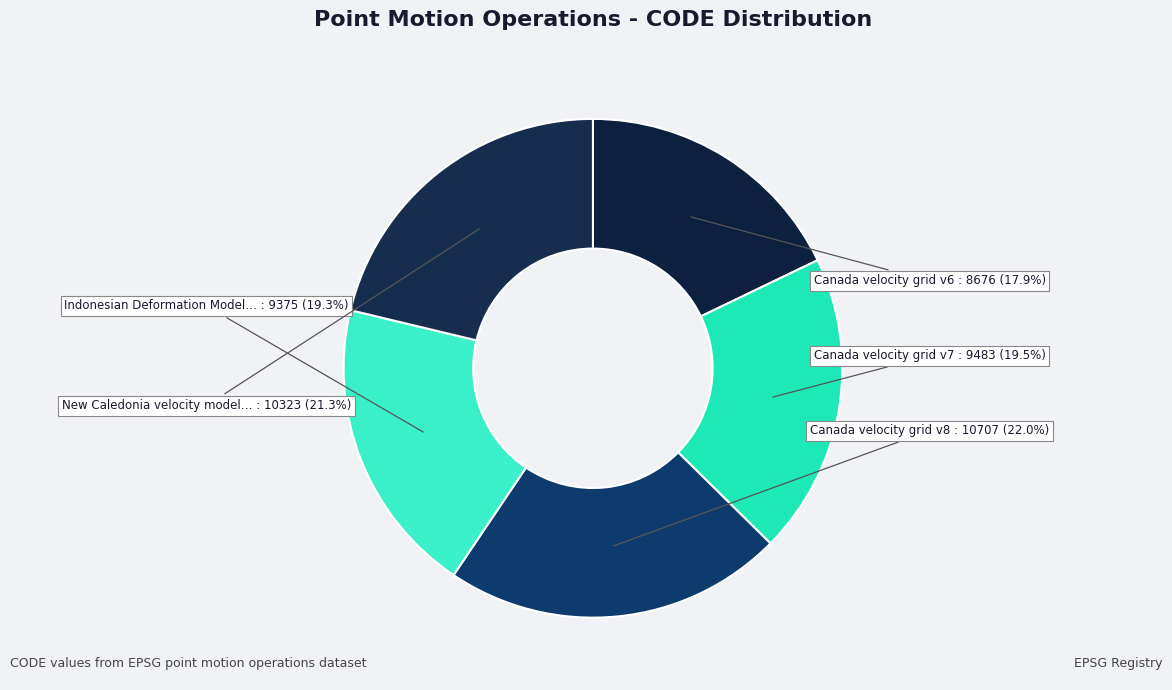

How many slices are in this pie chart?

5